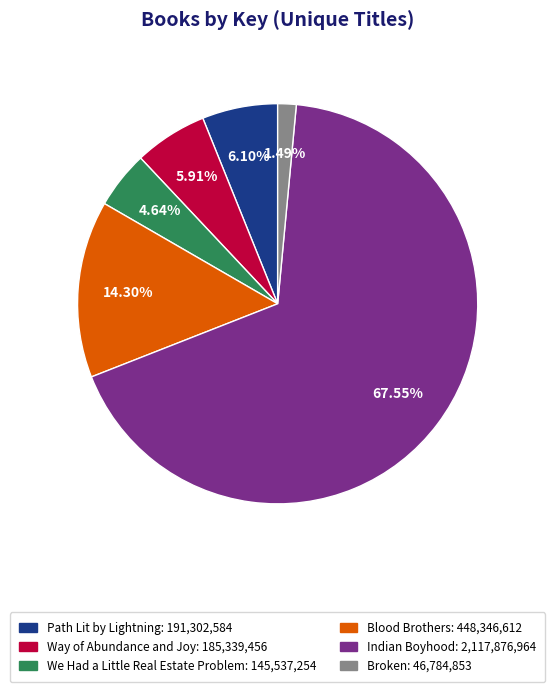

Do Indian Boyhood and Path Lit by Lightning together represent more than half of the pie?

Yes